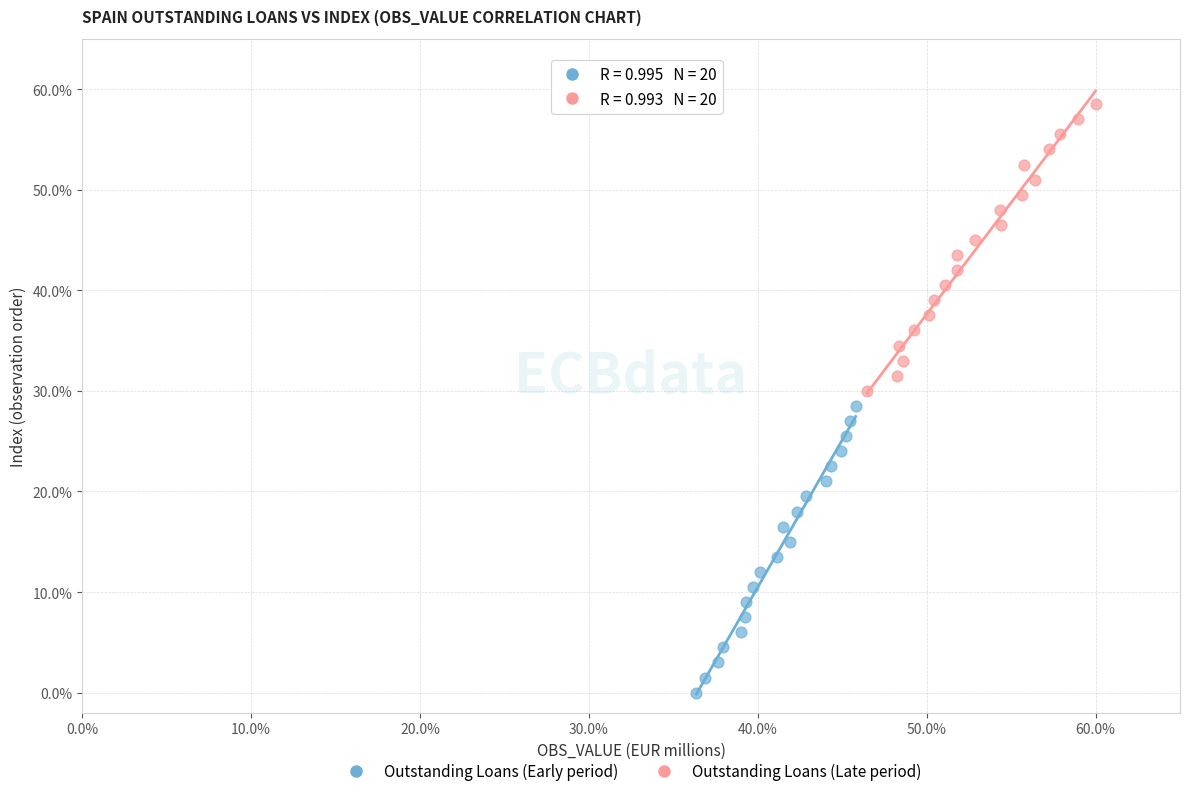

Which series contains the lowest Y value?

Outstanding Loans (Early period)